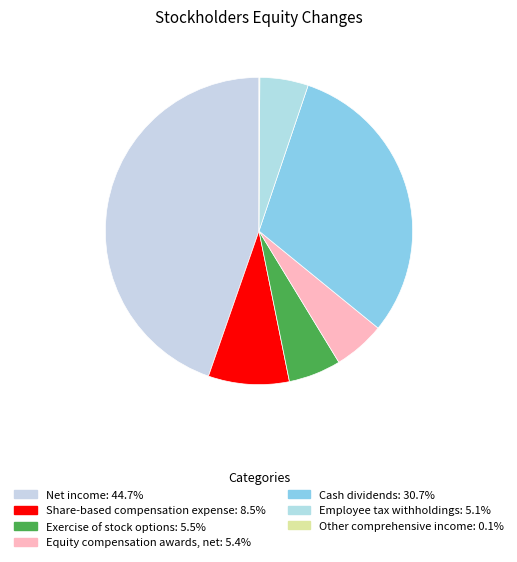

What percentage is the Employee tax withholdings slice, to the nearest percent?

5%